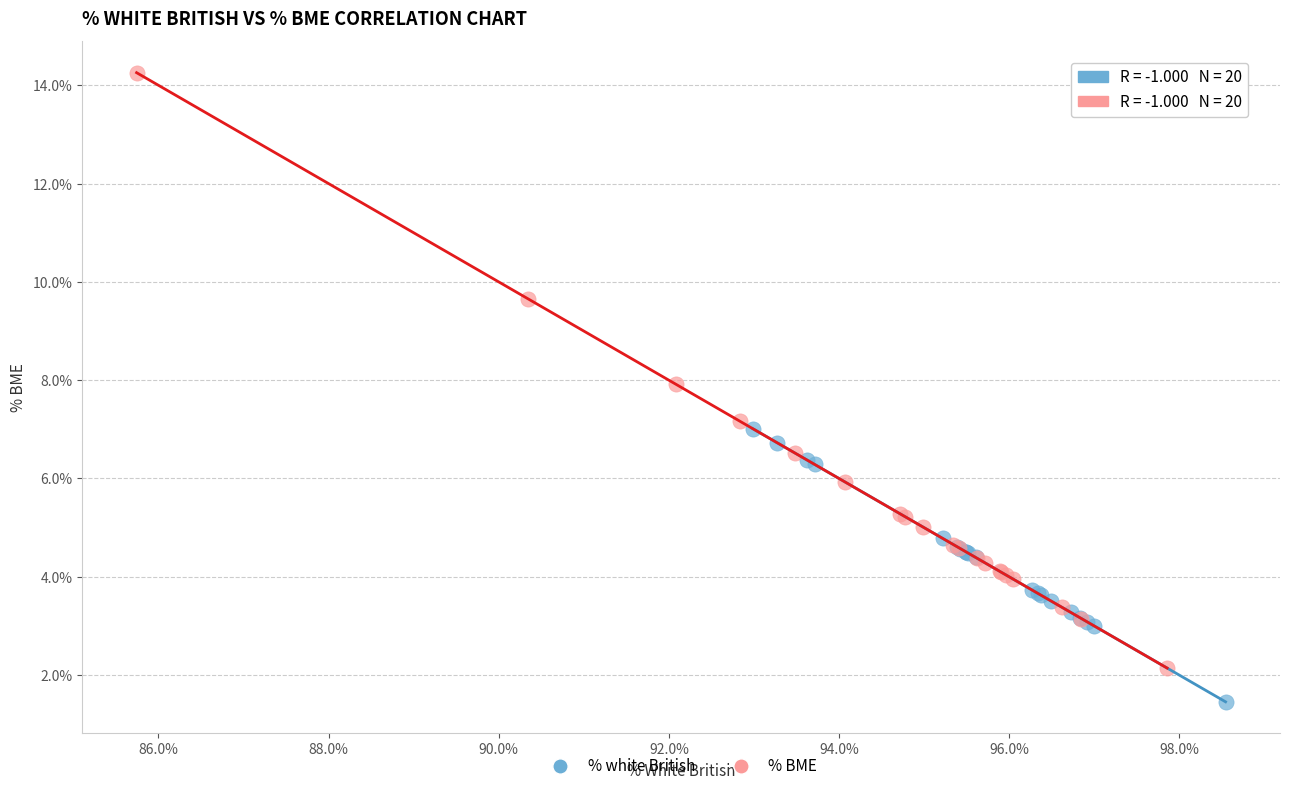

Which series reaches the maximum Y coordinate?

% BME